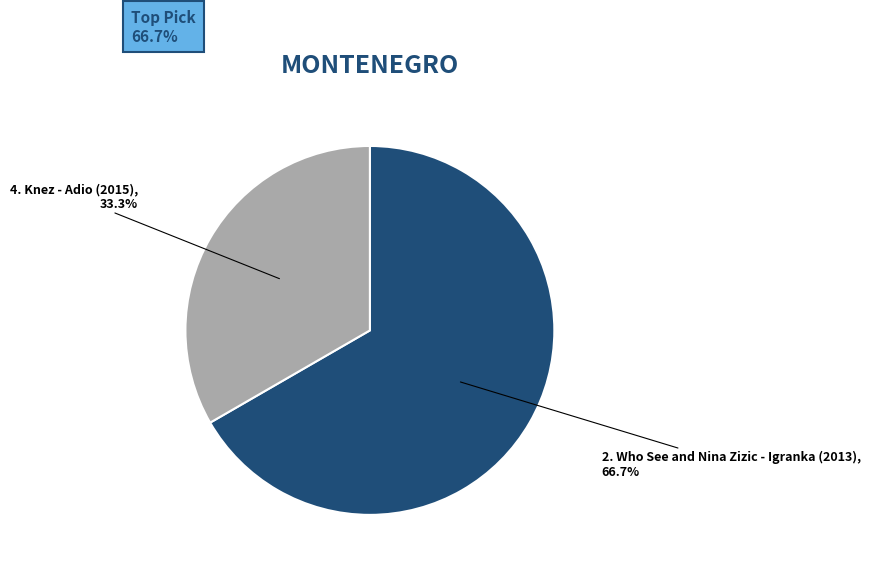

Is 4. Knez - Adio (2015) the majority of the pie?

No